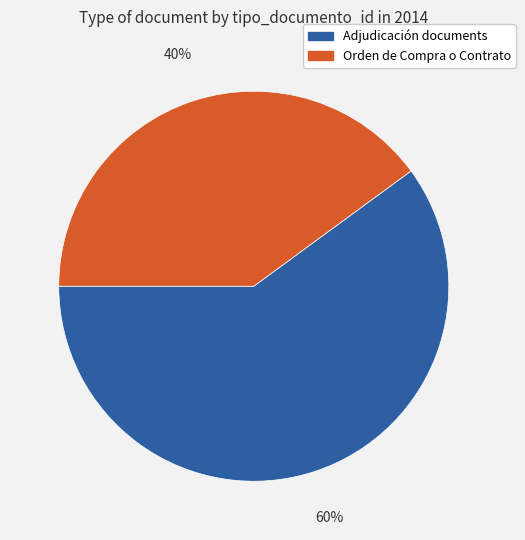

Approximately how many times larger is the value at Adjudicación documents compared to Orden de Compra o Contrato?

1.5